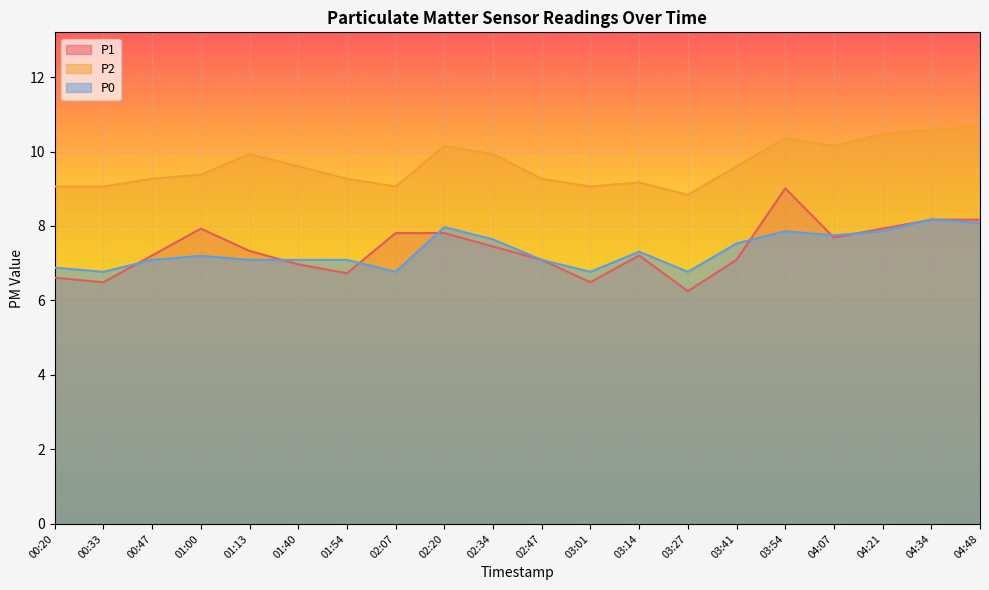

What is the average value of the P0 series?

7.3